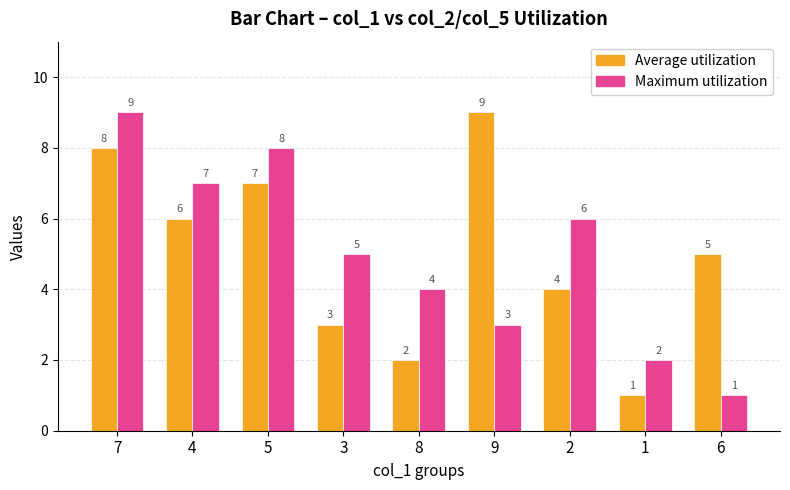

Rank the series at 4 from highest to lowest value.

Maximum utilization, Average utilization